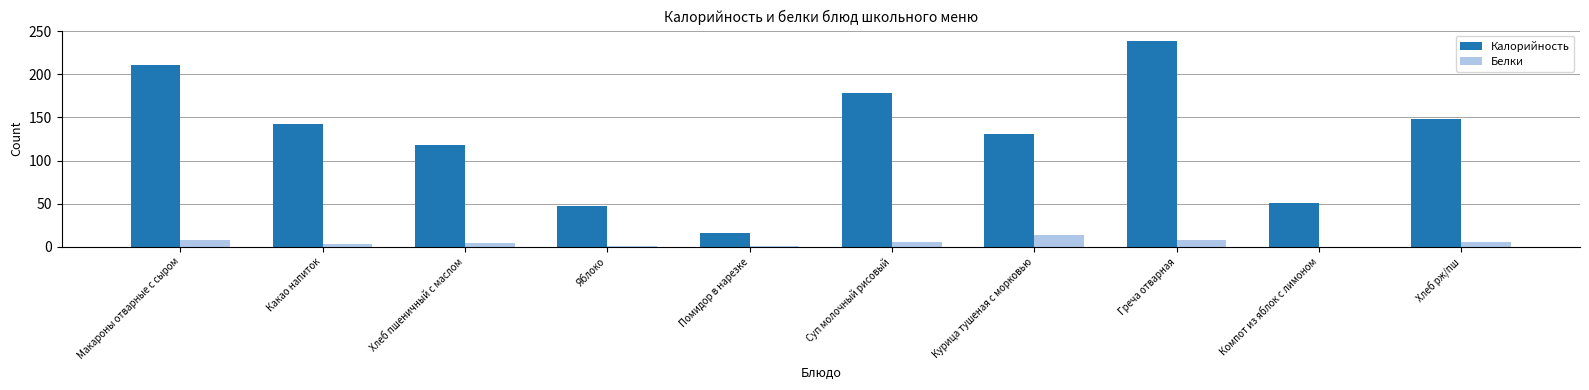

What is the maximum value shown in the chart?

238.9